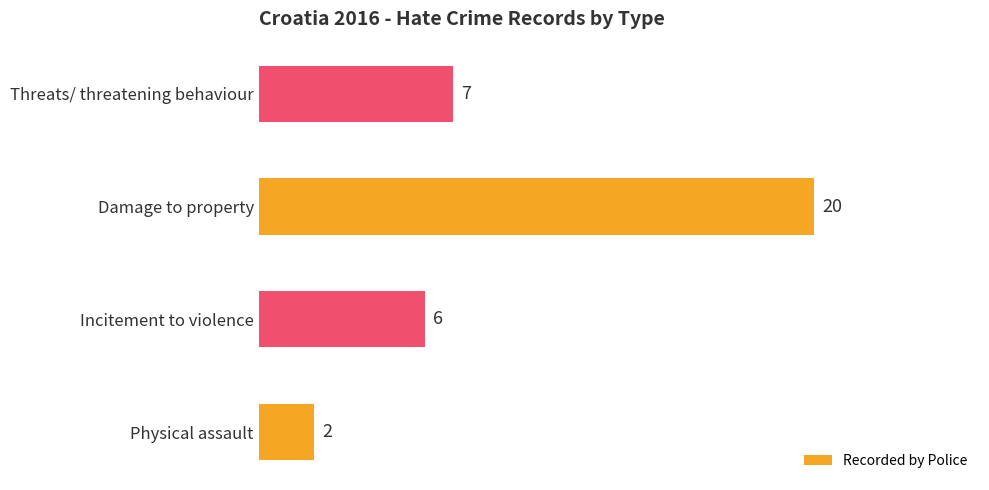

Reading bottom to top, what are all the values shown in this chart?

Physical assault=2	Incitement to violence=6	Damage to property=20	Threats/ threatening behaviour=7